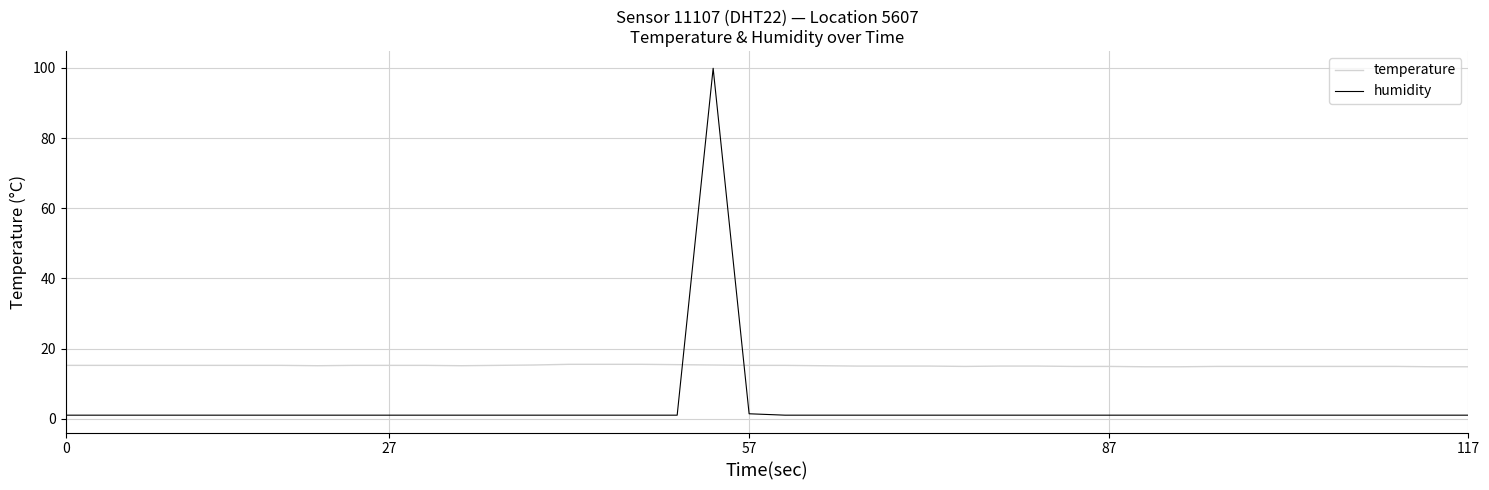

Which series has the widest spread of values?

humidity